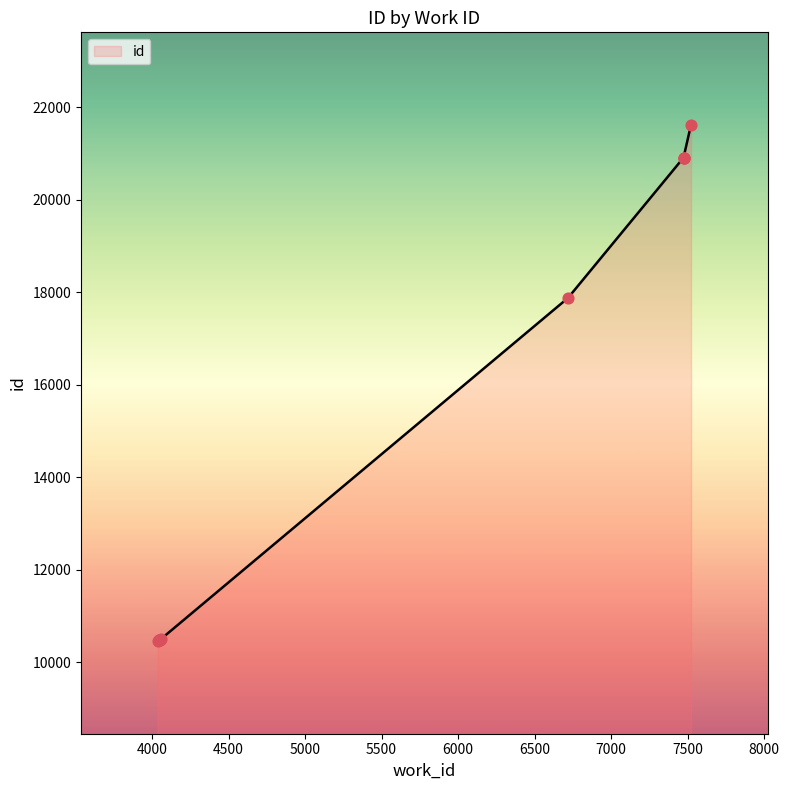

Approximately how many times larger is the value at 7473 compared to 4058?

2.0